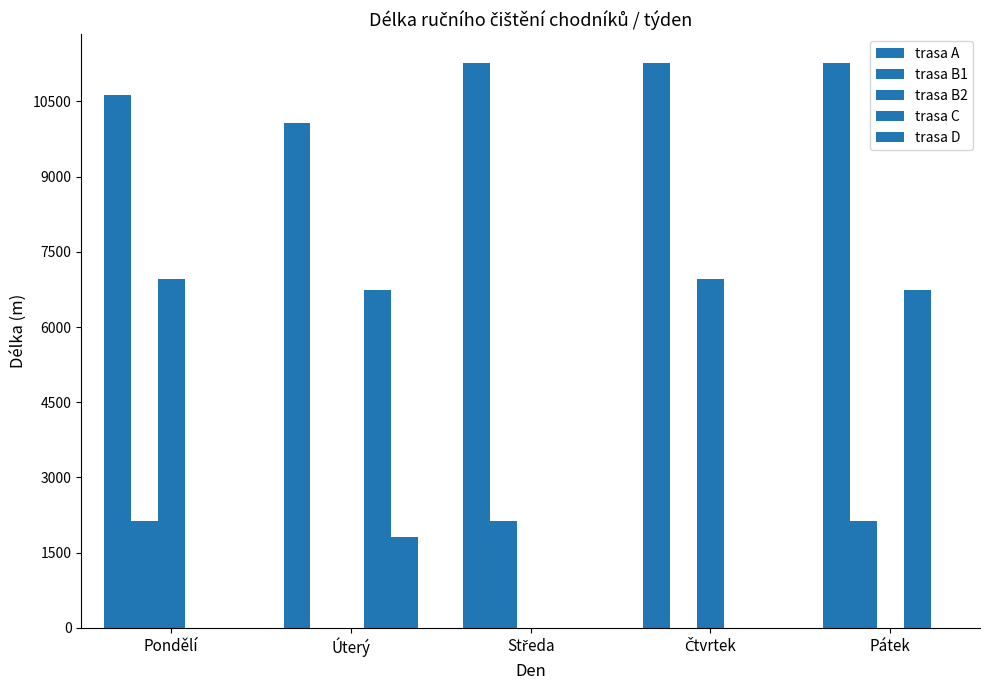

Are the bars horizontal?

No